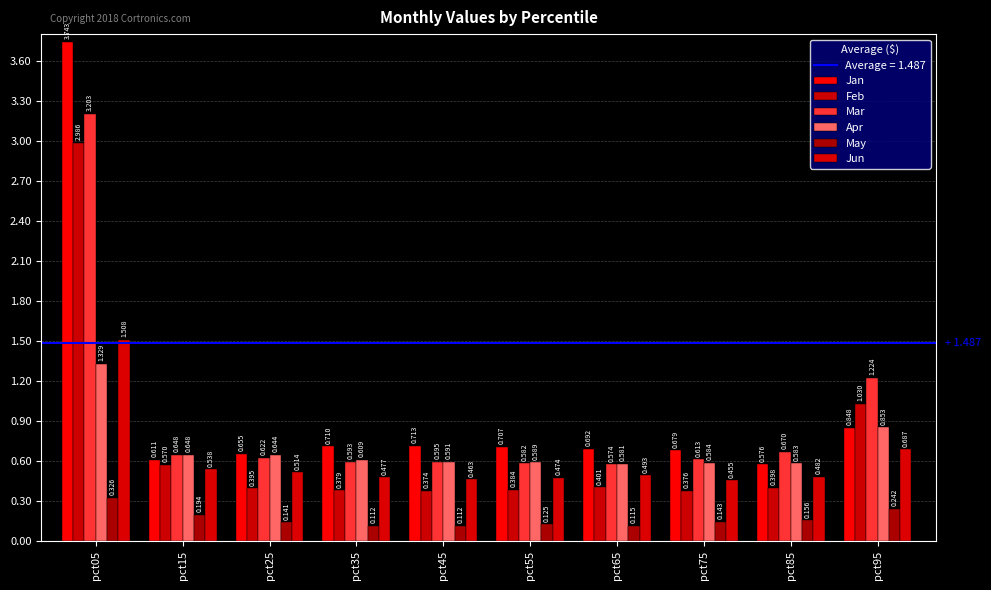

What is the value of the Jan bar at the 5th from the left?

0.7